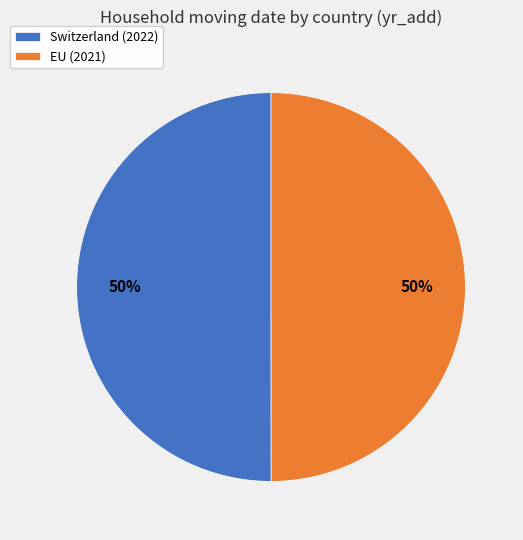

Is it true that Switzerland (2022) is 50% of the pie?

True